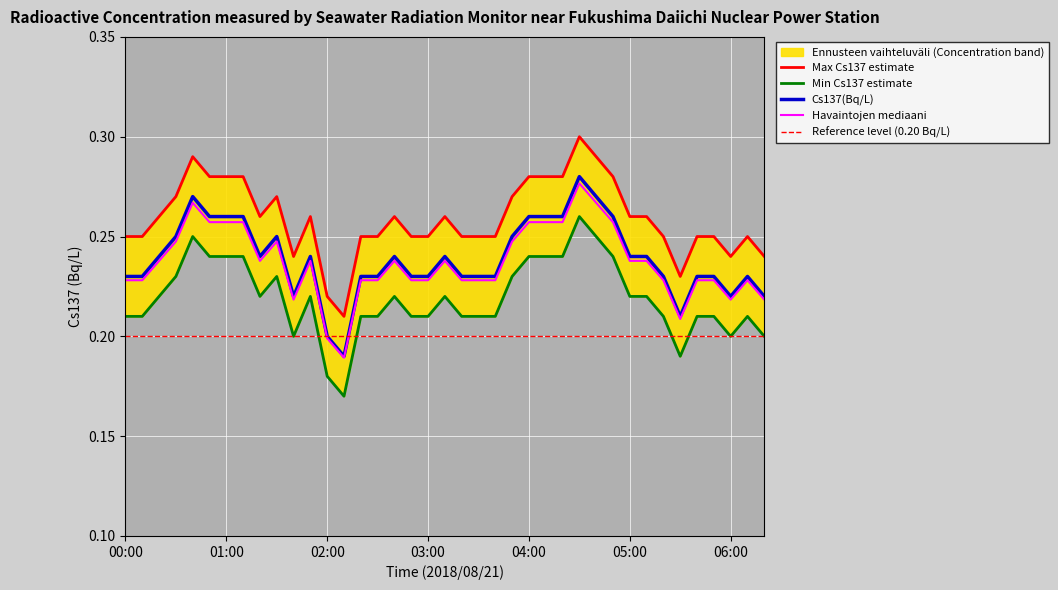

The value at 06:20 is 0.3. True or false?

False